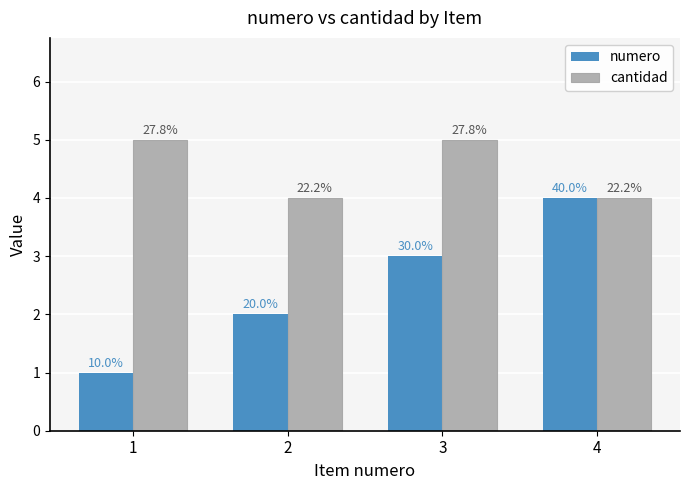

What is the difference between the second highest and minimum values in the cantidad series?

1